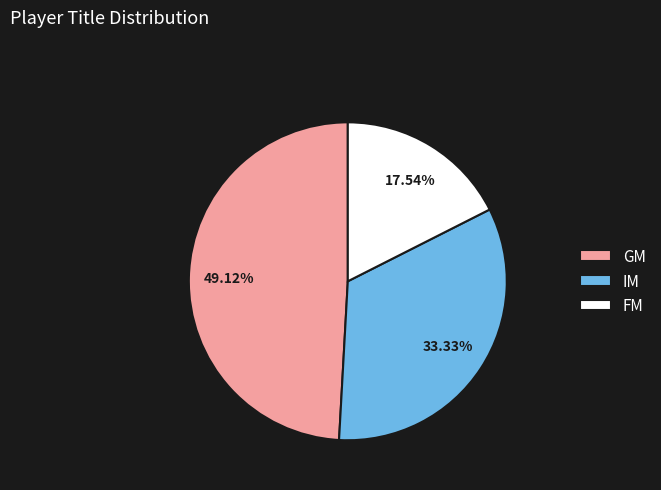

Which slice is the smallest?

FM